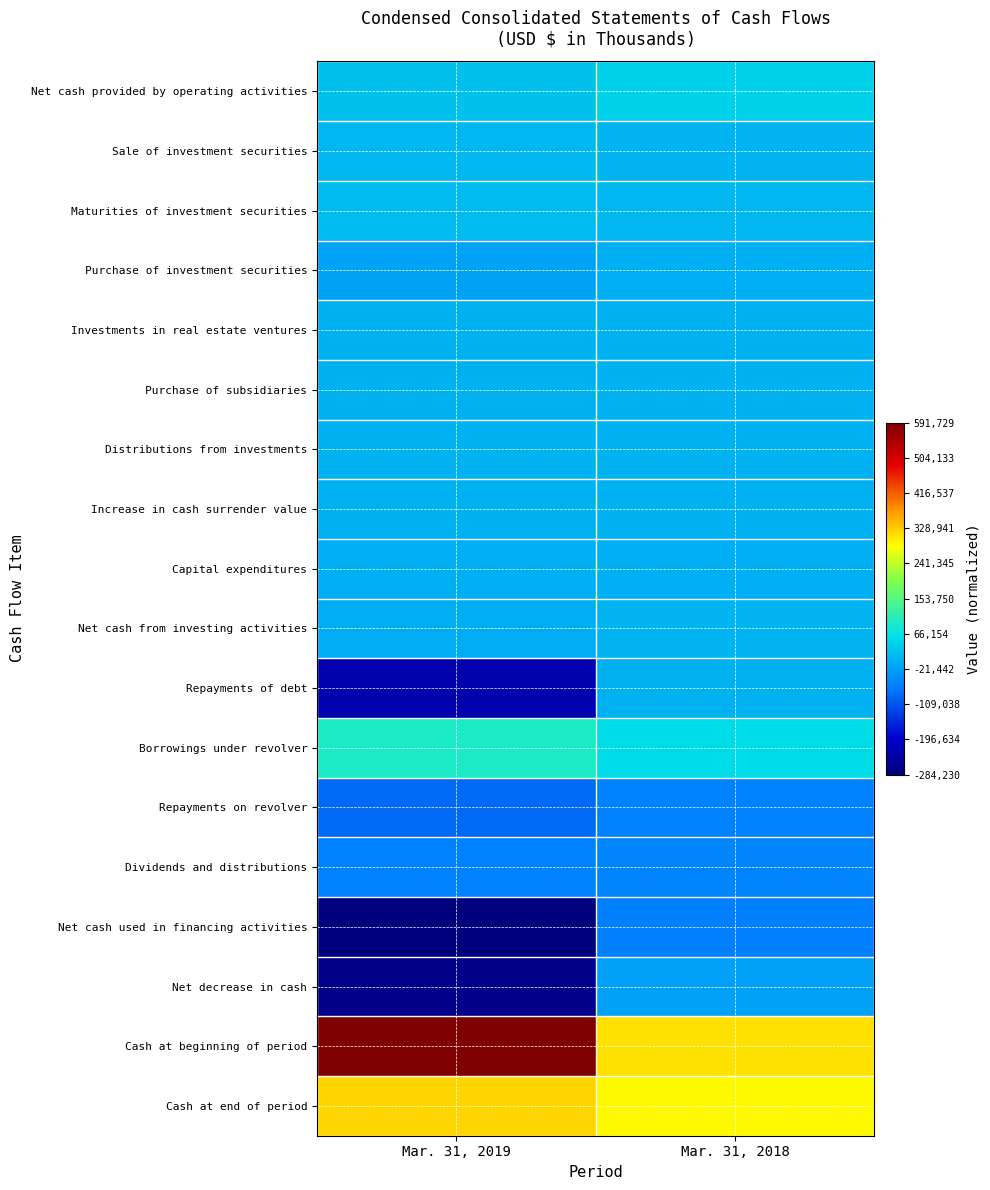

Reading left to right, transcribe all the data shown in this chart.

Net cash provided by operating activities: Mar. 31, 2019=0.3	Mar. 31, 2018=0.4
Sale of investment securities: Mar. 31, 2019=0.3	Mar. 31, 2018=0.3
Maturities of investment securities: Mar. 31, 2019=0.3	Mar. 31, 2018=0.3
Purchase of investment securities: Mar. 31, 2019=0.3	Mar. 31, 2018=0.3
Investments in real estate ventures: Mar. 31, 2019=0.3	Mar. 31, 2018=0.3
Purchase of subsidiaries: Mar. 31, 2019=0.3	Mar. 31, 2018=0.3
Distributions from investments: Mar. 31, 2019=0.3	Mar. 31, 2018=0.3
Increase in cash surrender value: Mar. 31, 2019=0.3	Mar. 31, 2018=0.3
Capital expenditures: Mar. 31, 2019=0.3	Mar. 31, 2018=0.3
Net cash from investing activities: Mar. 31, 2019=0.3	Mar. 31, 2018=0.3
Repayments of debt: Mar. 31, 2019=0.1	Mar. 31, 2018=0.3
Borrowings under revolver: Mar. 31, 2019=0.4	Mar. 31, 2018=0.4
Repayments on revolver: Mar. 31, 2019=0.2	Mar. 31, 2018=0.3
Dividends and distributions: Mar. 31, 2019=0.3	Mar. 31, 2018=0.3
Net cash used in financing activities: Mar. 31, 2019=0.0	Mar. 31, 2018=0.3
Net decrease in cash: Mar. 31, 2019=0.0	Mar. 31, 2018=0.3
Cash at beginning of period: Mar. 31, 2019=1.0	Mar. 31, 2018=0.7
Cash at end of period: Mar. 31, 2019=0.7	Mar. 31, 2018=0.7